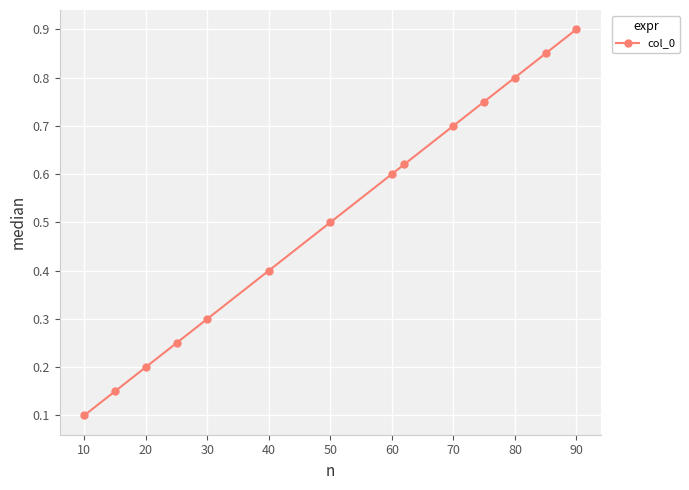

Count the values in the range 0 to 1.

14